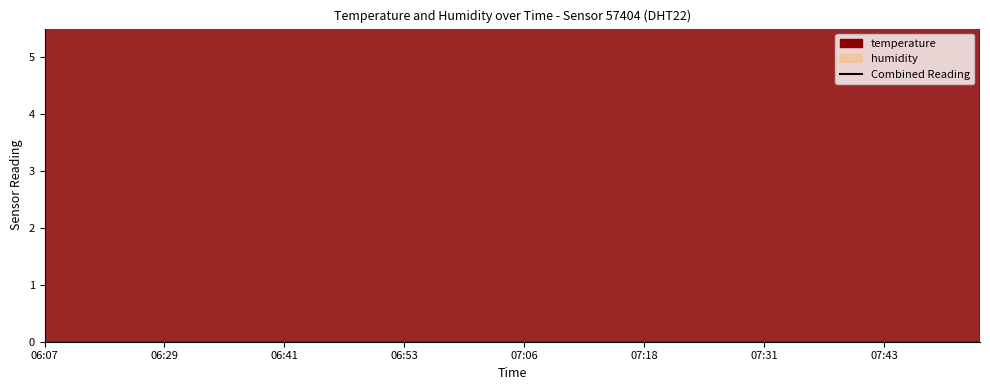

Reading left to right, list all the values displayed in this chart.

8.9	8.0	7.7	7.8	7.7	7.6	7.7	7.7	7.8	7.8	7.8	7.8	7.8	7.7	7.7	7.9	7.9	7.8	7.8	7.8	7.8	7.9	7.9	8.1	7.9	7.9	8.1	8.0	8.1	8.1	8.1	8.2	8.3	8.3	8.4	8.4	8.3	8.3	8.4	8.4